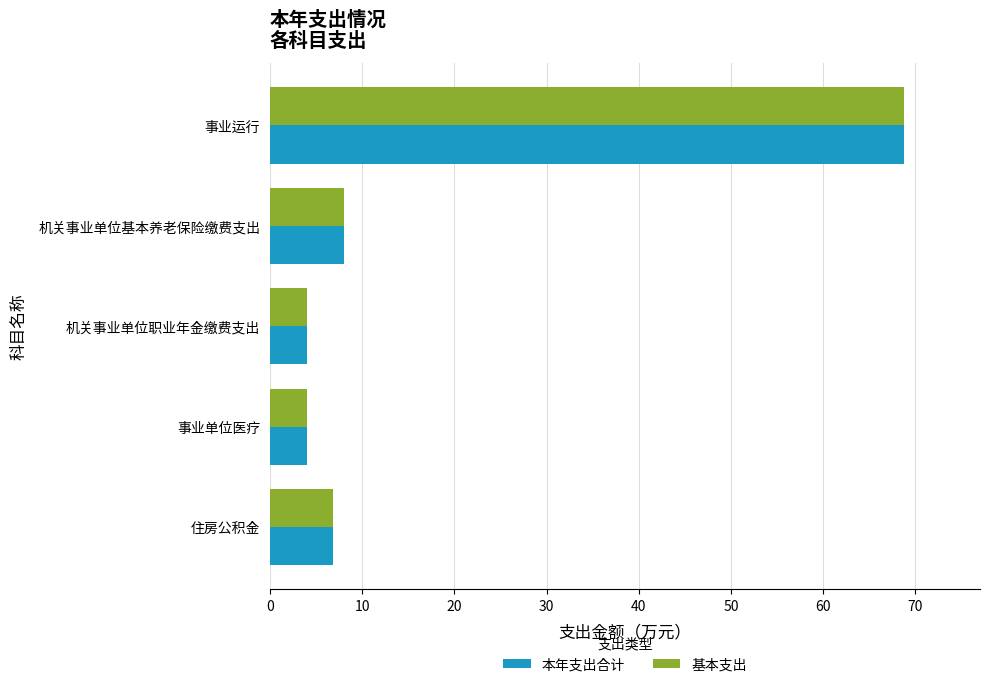

What is the difference between the second highest and second lowest values in the 基本支出 series?

3.9